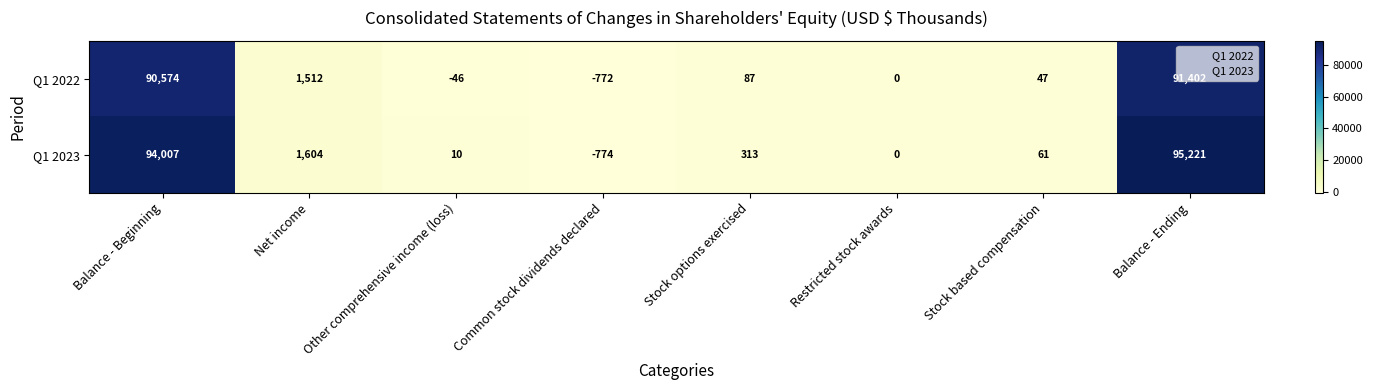

True or false: Q1 2022 has a value of 1512 at Net income.

True